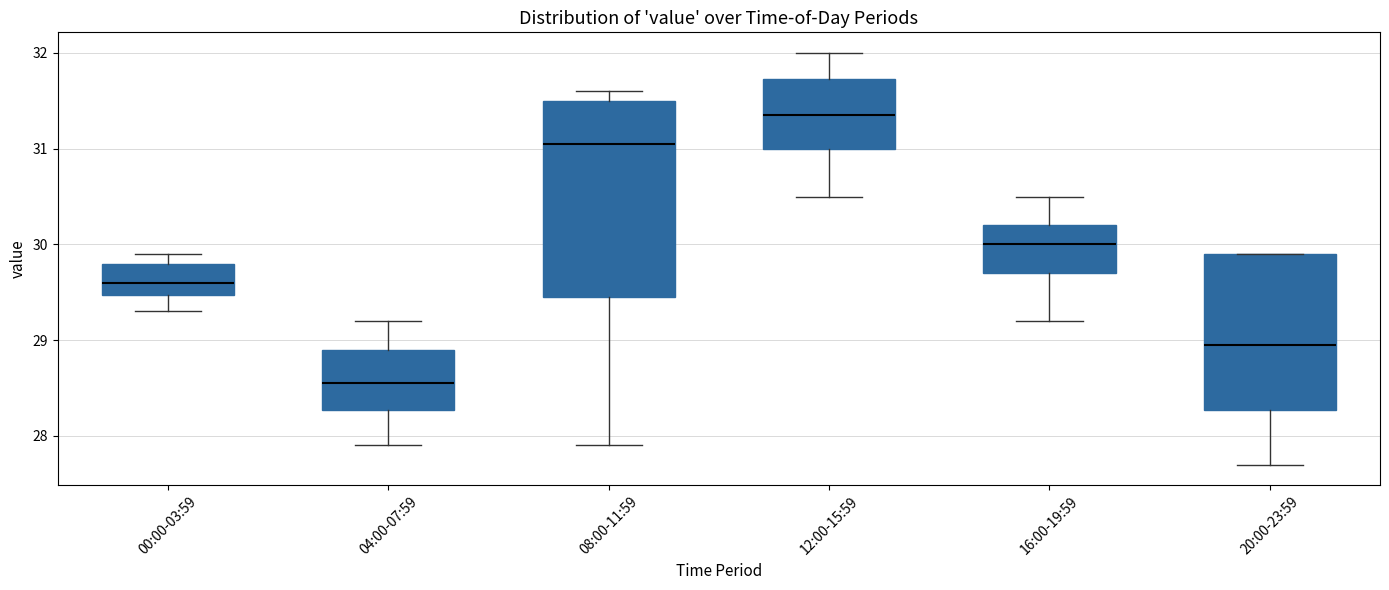

Reading left to right, read every box against the y-axis: the position of its median line, the range the box covers, and the ends of its whiskers. The values are not printed on the chart, so give them approximately, as read against the axis.

00:00-03:59: median 29.6, box 29.5 to 29.8, whiskers 29.3 to 29.9
04:00-07:59: median 28.6, box 28.3 to 28.9, whiskers 27.9 to 29.2
08:00-11:59: median 31.1, box 29.5 to 31.5, whiskers 27.9 to 31.6
12:00-15:59: median 31.4, box 31.0 to 31.7, whiskers 30.5 to 32.0
16:00-19:59: median 30.0, box 29.7 to 30.2, whiskers 29.2 to 30.5
20:00-23:59: median 29.0, box 28.3 to 29.9, whiskers 27.7 to 29.9